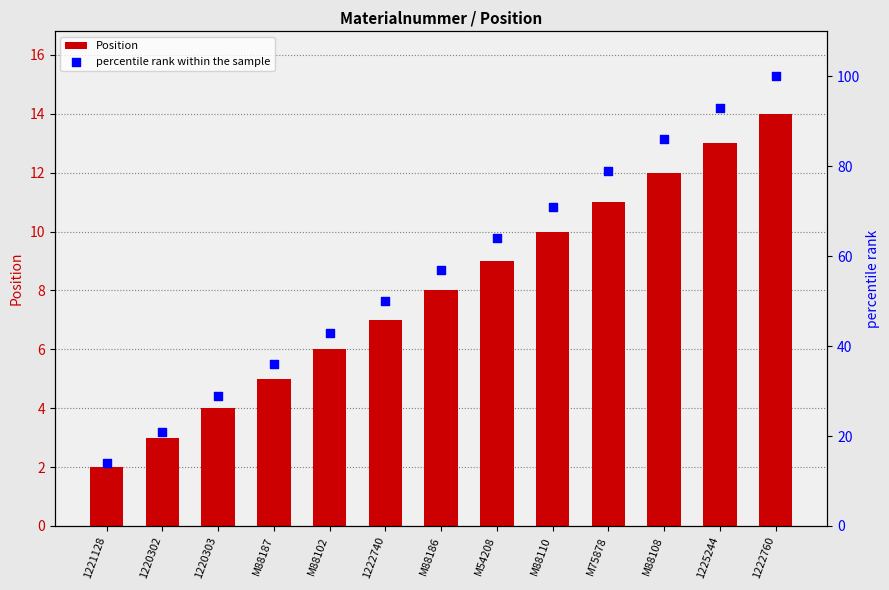

At how many categories does at least one series exceed 99?

1